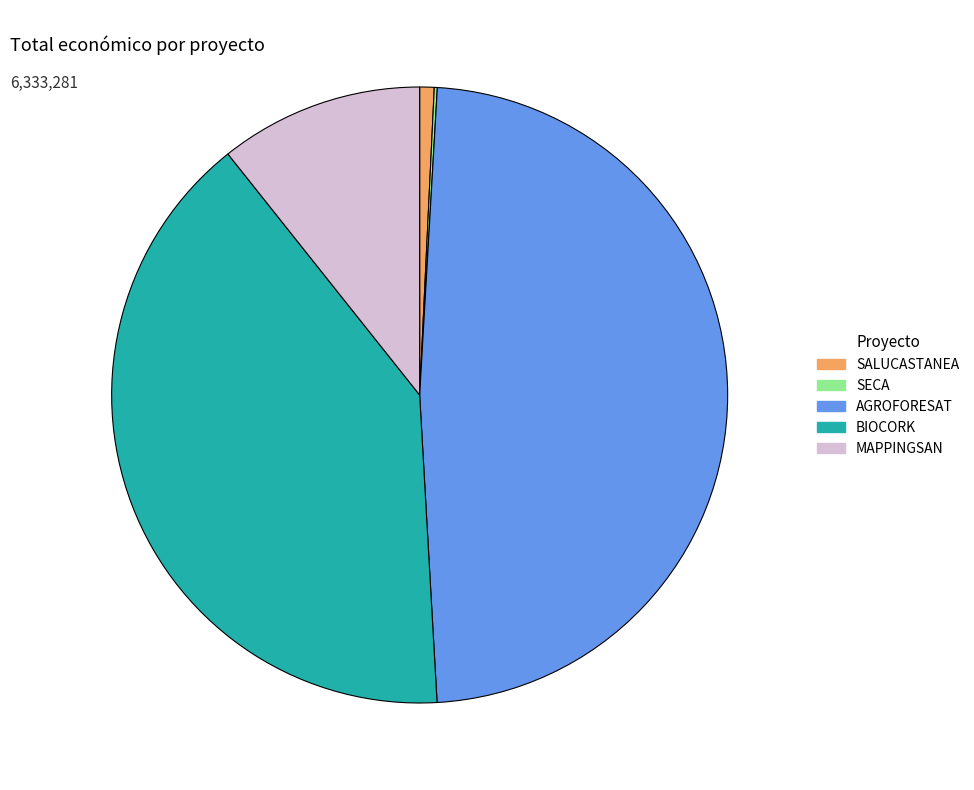

Which slice is the largest?

AGROFORESAT